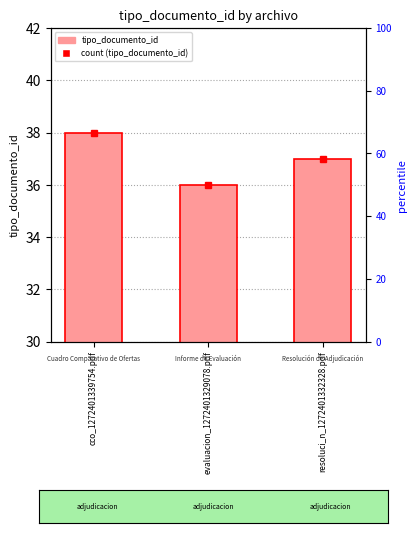

Rank the categories by value from lowest to highest.

evaluacion_1272401329078.pdf, resoluci_n_1272401332328.pdf, cco_1272401339754.pdf